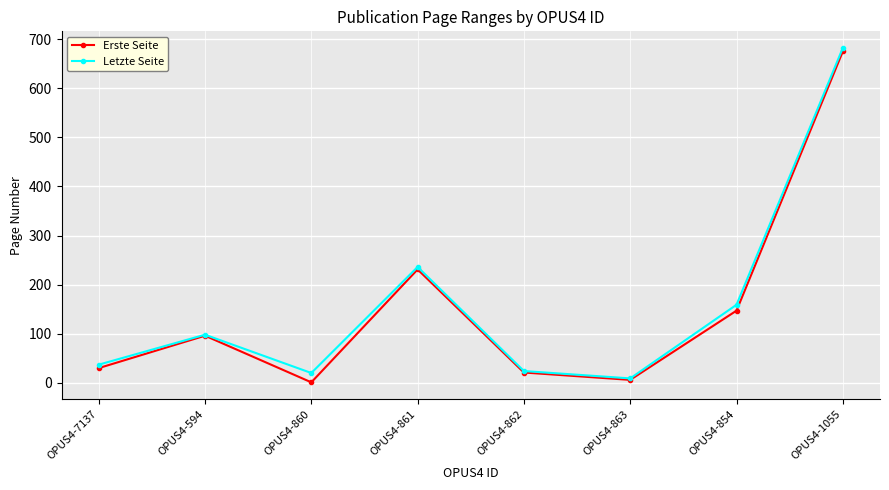

Is the value of Letzte Seite at OPUS4-863 greater than the value of Erste Seite at OPUS4-594?

No